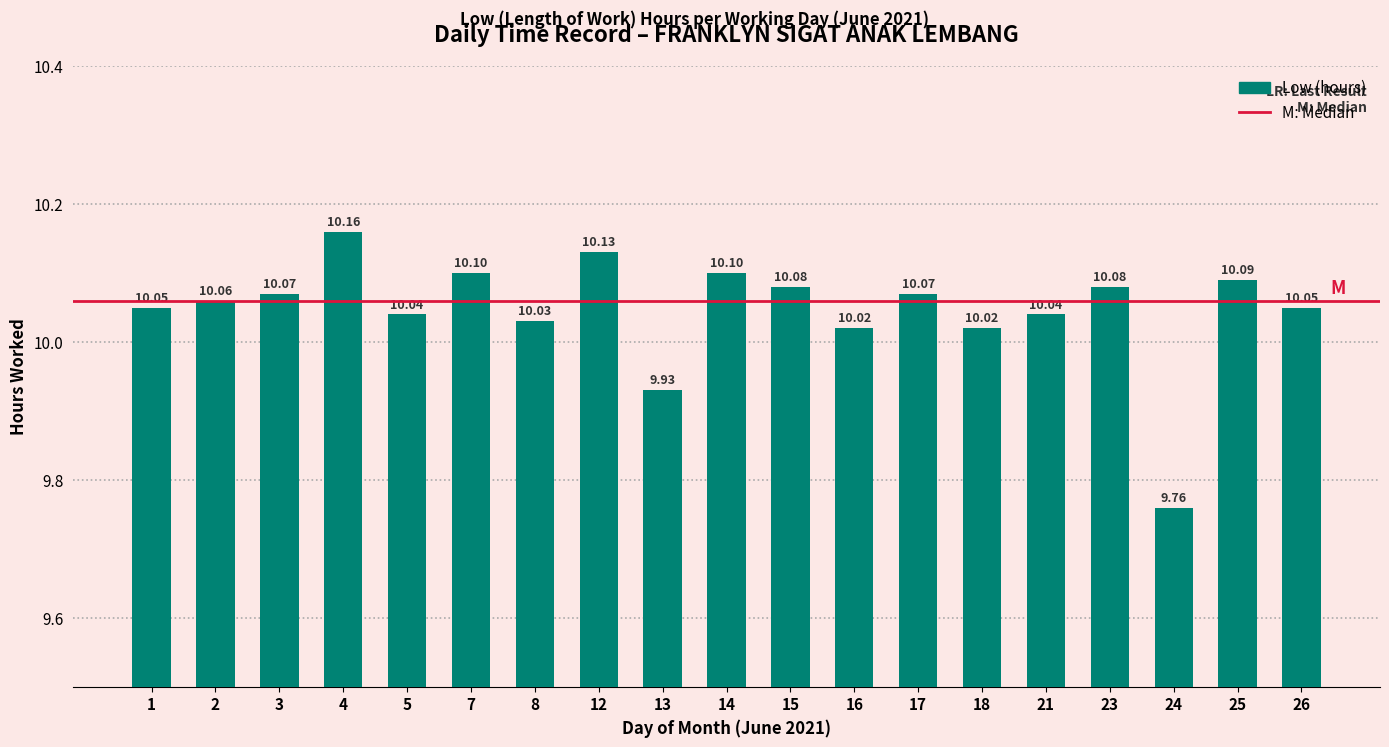

Count the number of values greater than 10.

17